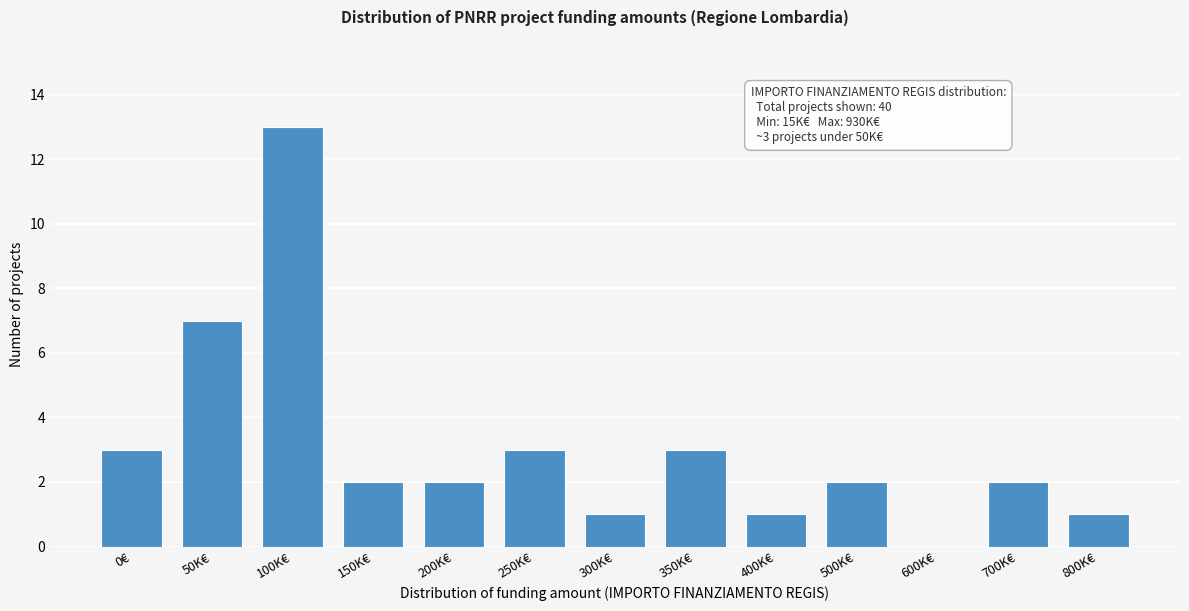

Reading right to left, list all the values displayed in this chart.

800K€=1	700K€=2	600K€=0	500K€=2	400K€=1	350K€=3	300K€=1	250K€=3	200K€=2	150K€=2	100K€=13	50K€=7	0€=3